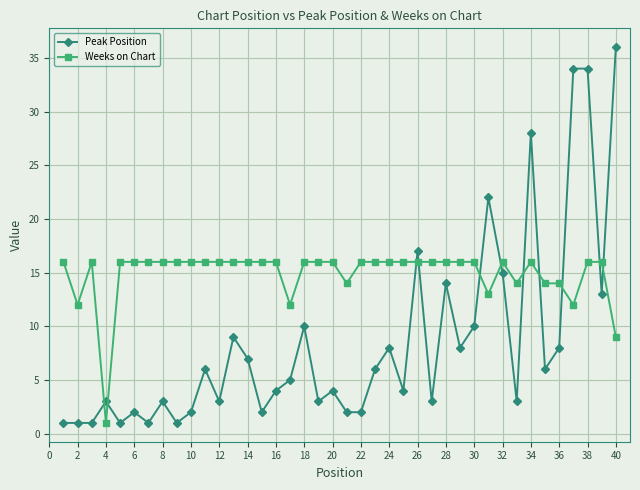

Does the chart display data point markers on the line(s)?

Yes